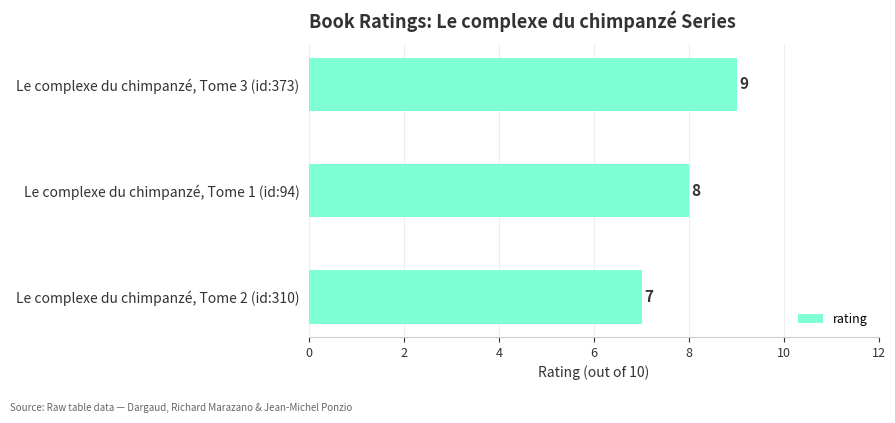

What is the sum of all values?

24